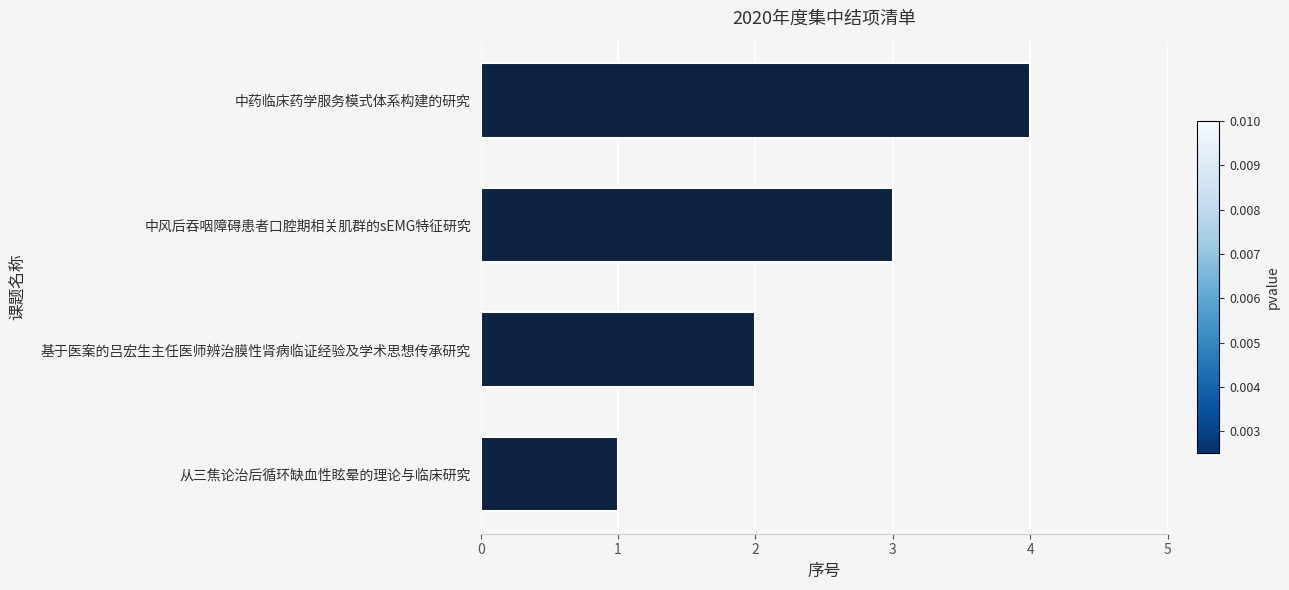

List the labels in order of value, smallest first.

从三焦论治后循环缺血性眩晕的理论与临床研究, 基于医案的吕宏生主任医师辨治膜性肾病临证经验及学术思想传承研究, 中风后吞咽障碍患者口腔期相关肌群的sEMG特征研究, 中药临床药学服务模式体系构建的研究